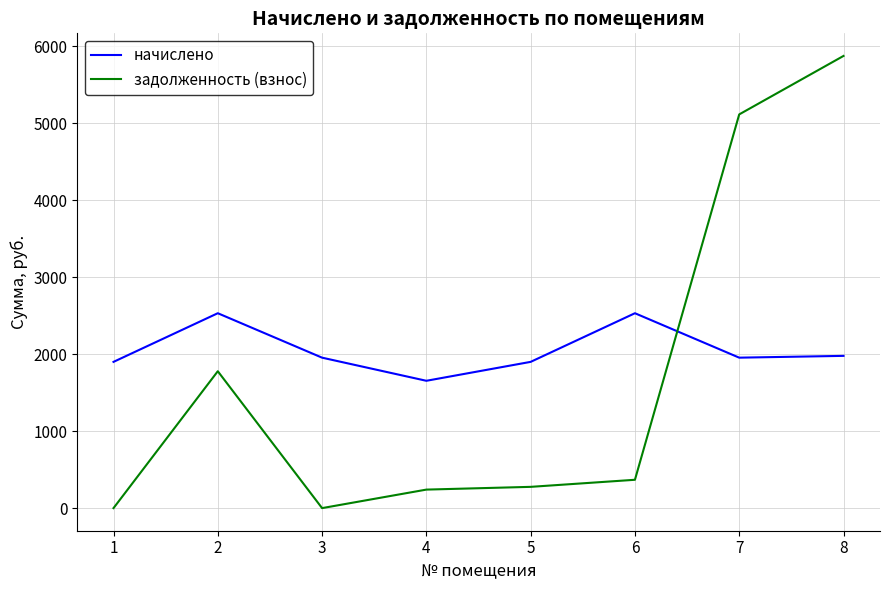

How many categories are shown in the chart?

8